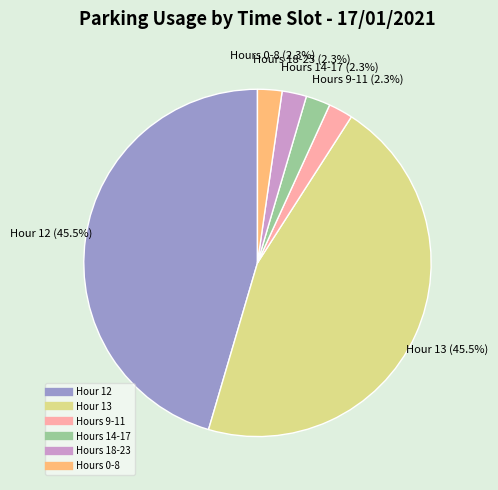

Does any single category account for the majority?

No